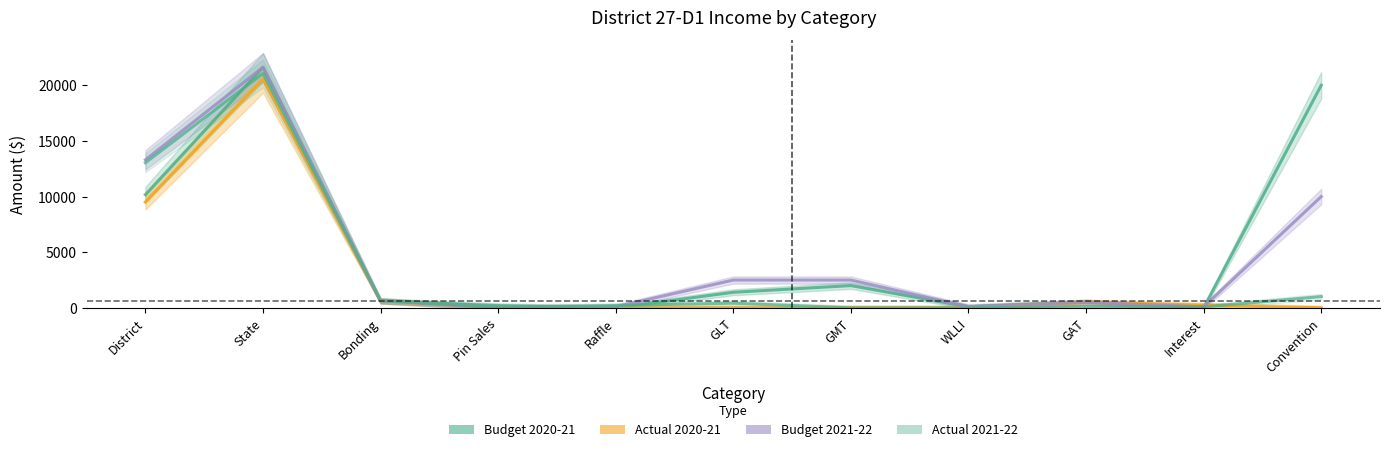

Which series ends up on top after the final intersection of Actual 2021-22 and Budget 2021-22?

Budget 2021-22